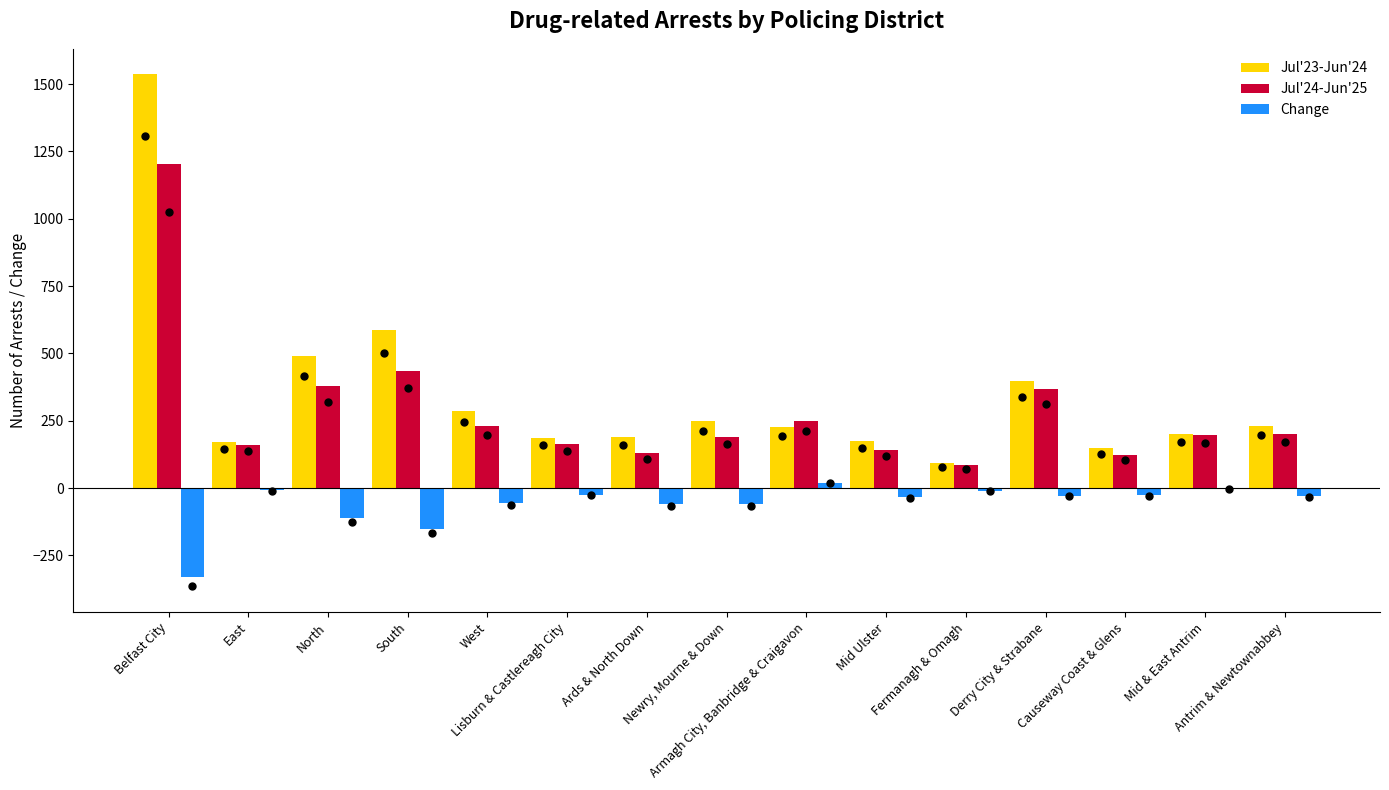

At which category is the sum across all series the highest?

Belfast City